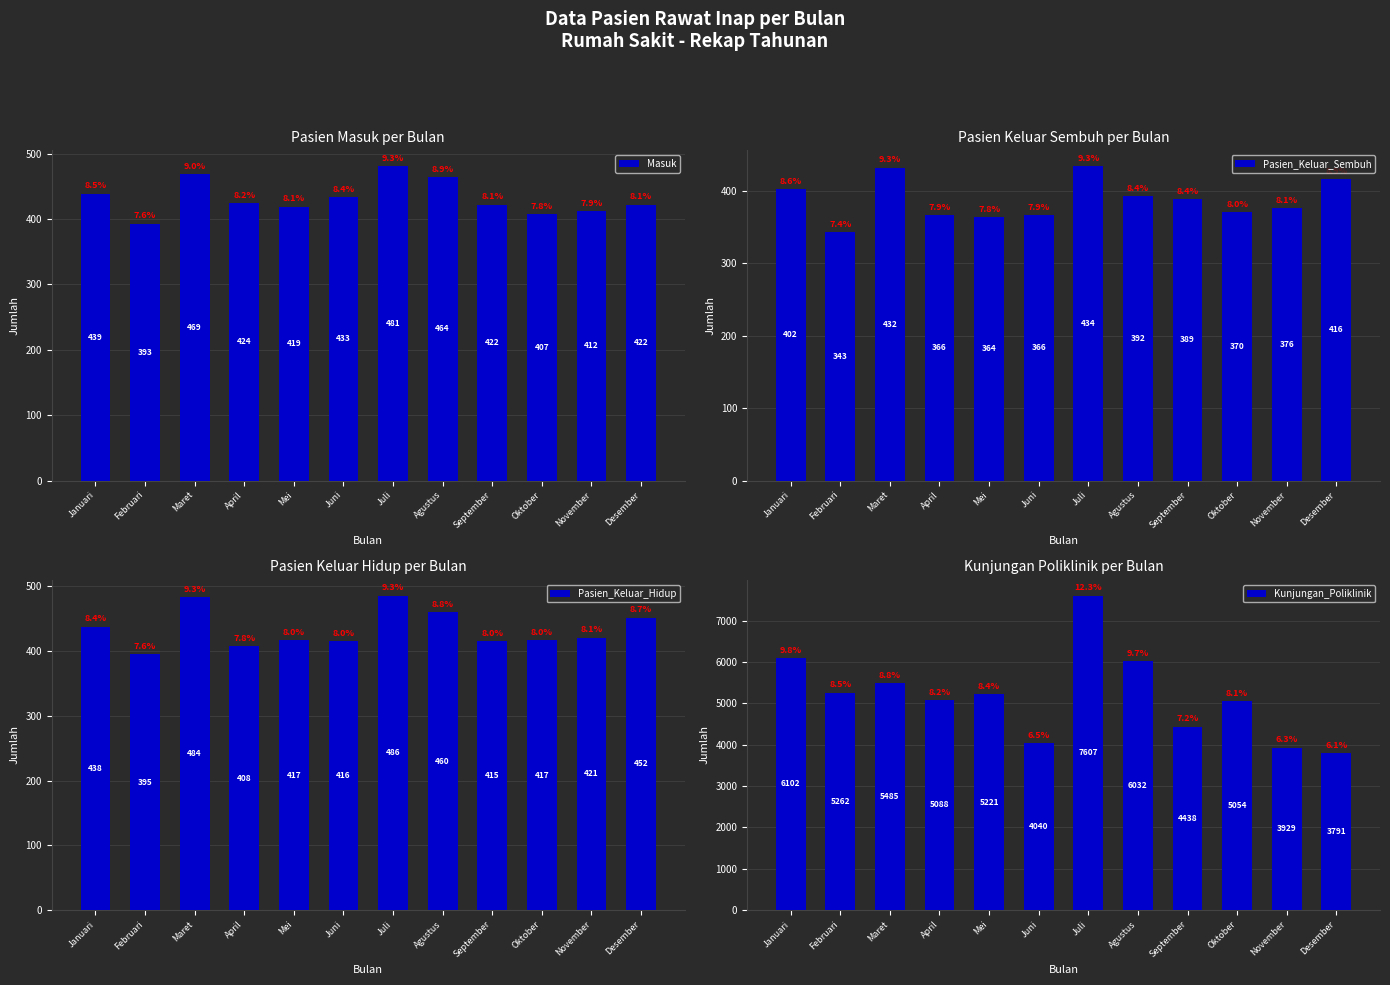

Which category has the highest value across all series?

Juli